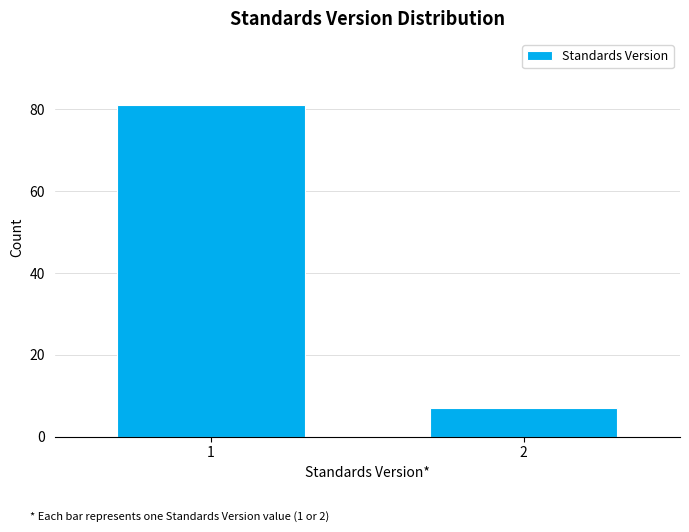

Reading left to right, list all the values displayed in this chart.

81	7